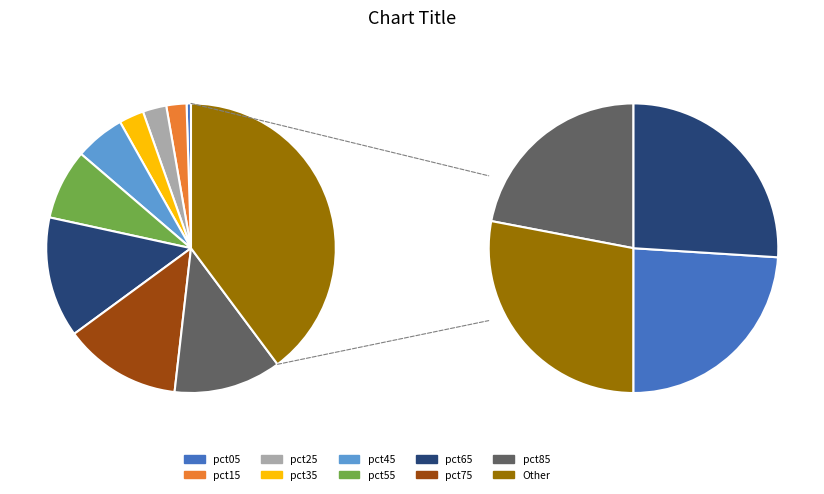

Does pct85 account for over 50% of the chart?

No